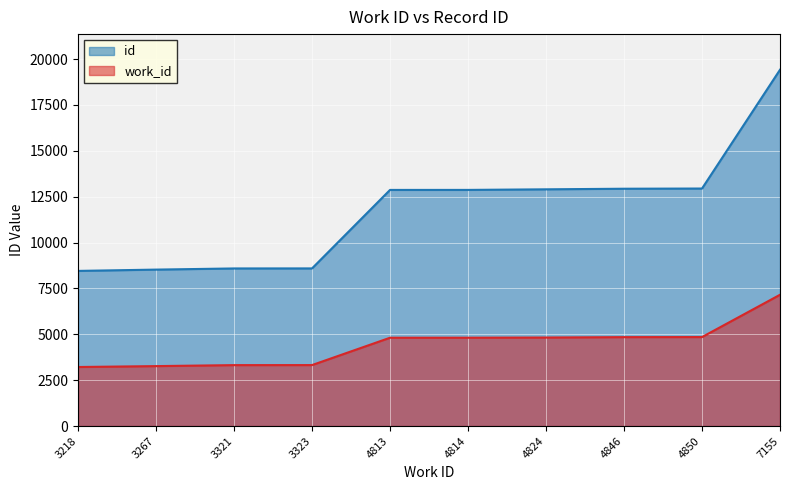

How many values in the id series exceed 12869?

4